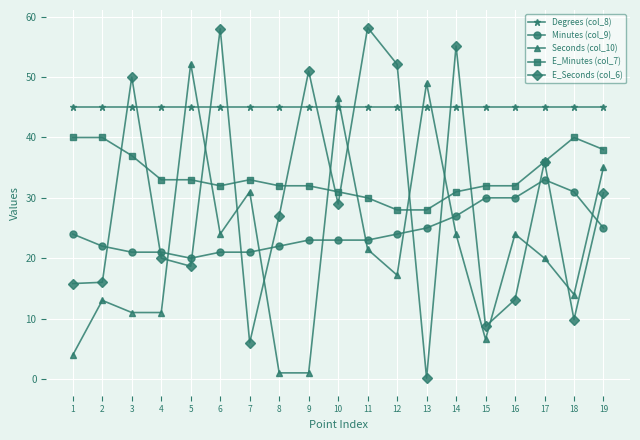

In Seconds (col_10), how many points are higher than both neighbors (excluding endpoints)?

6